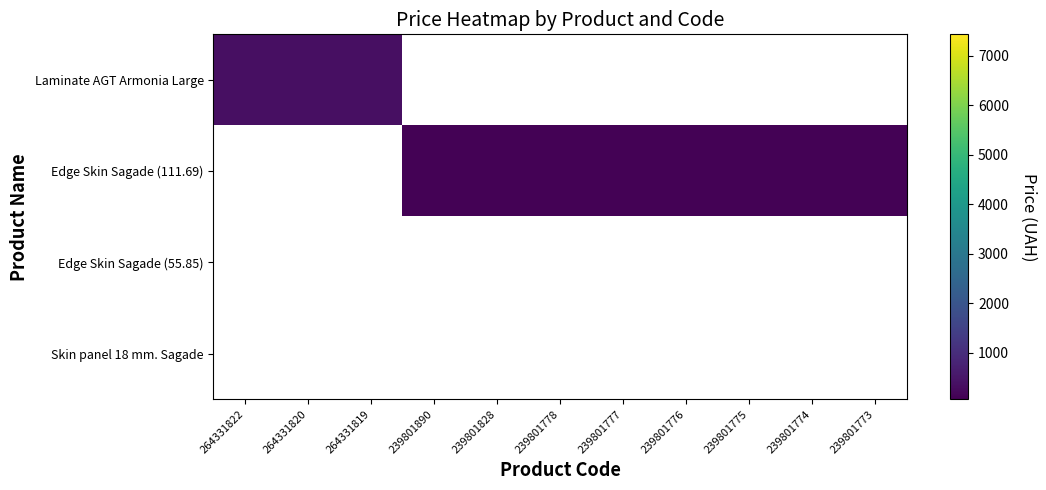

Between 239801777 and 239801776, which series saw the biggest shift?

Edge Skin Sagade (111.69)